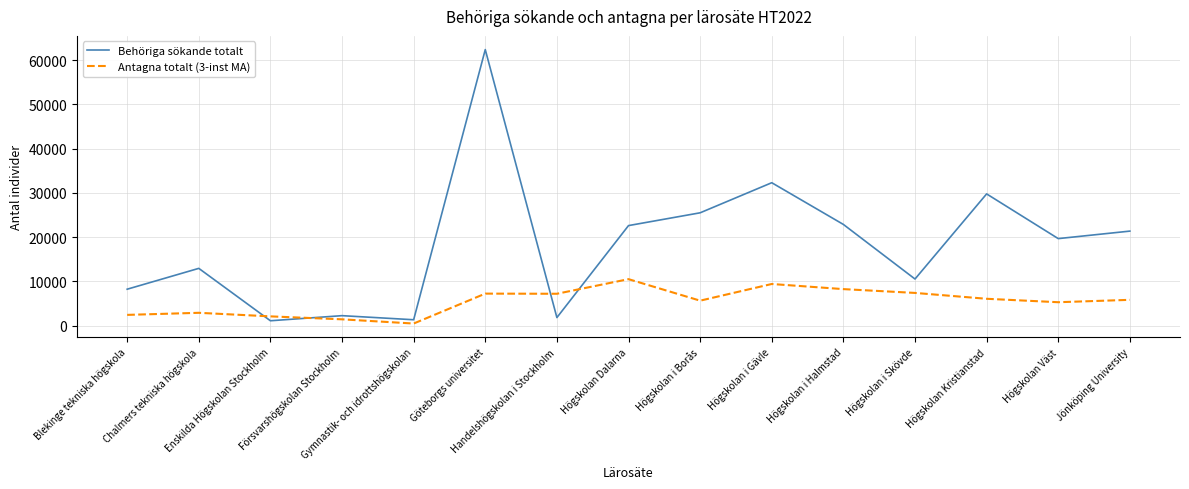

Which series has the largest total across all categories?

Behöriga sökande totalt